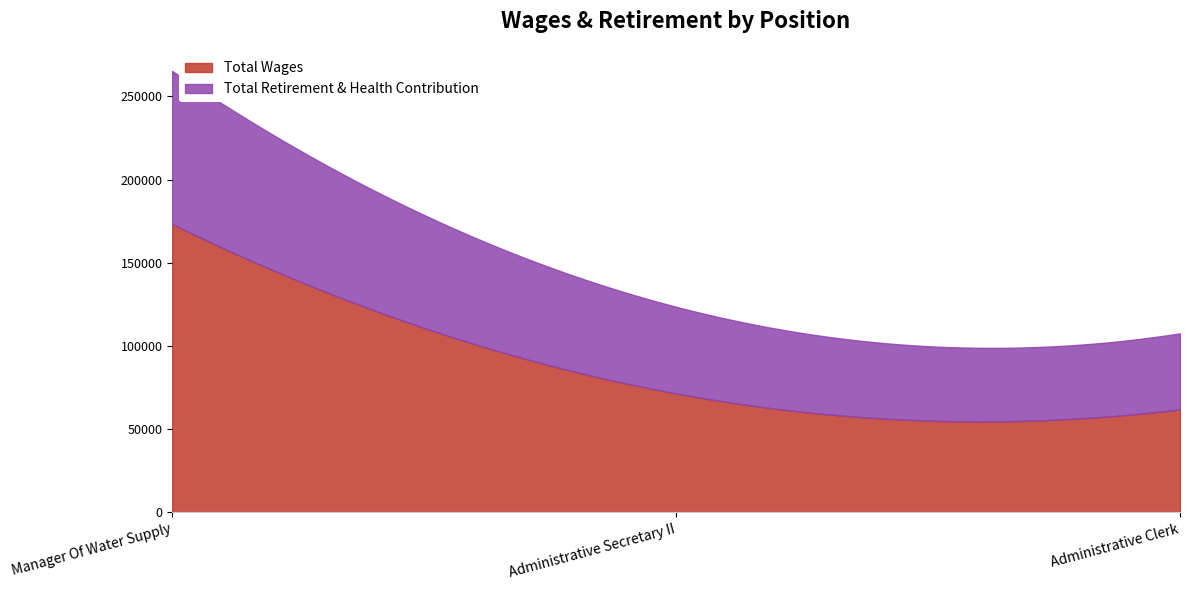

Rank the categories by Total Wages value from lowest to highest.

Administrative Clerk, Administrative Secretary II, Manager Of Water Supply